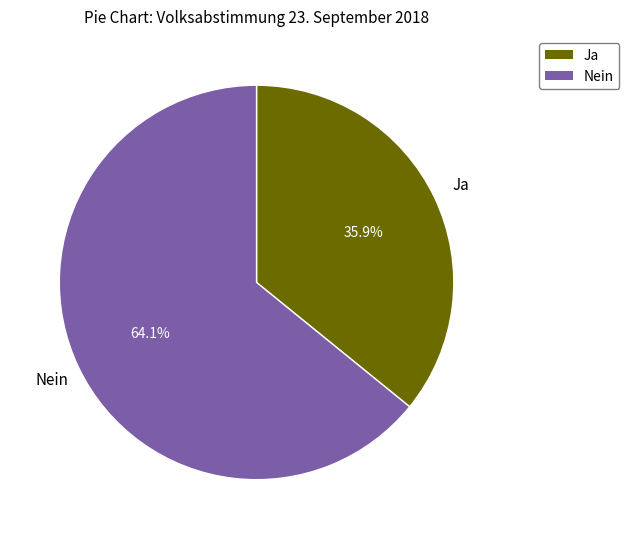

Is Ja the majority of the pie?

No